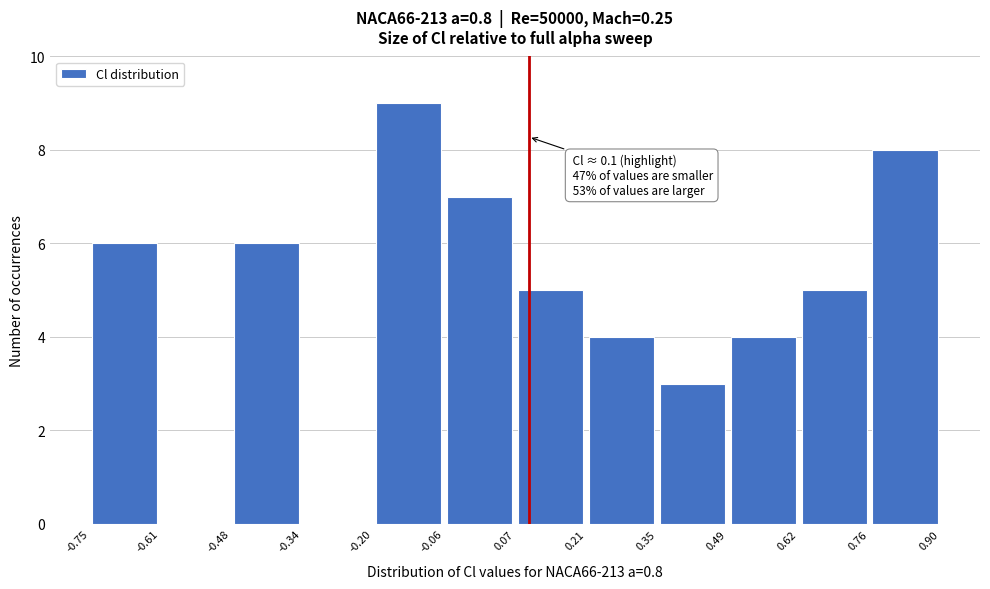

Which range on the x-axis has the tallest bar?

-0.20 to -0.06